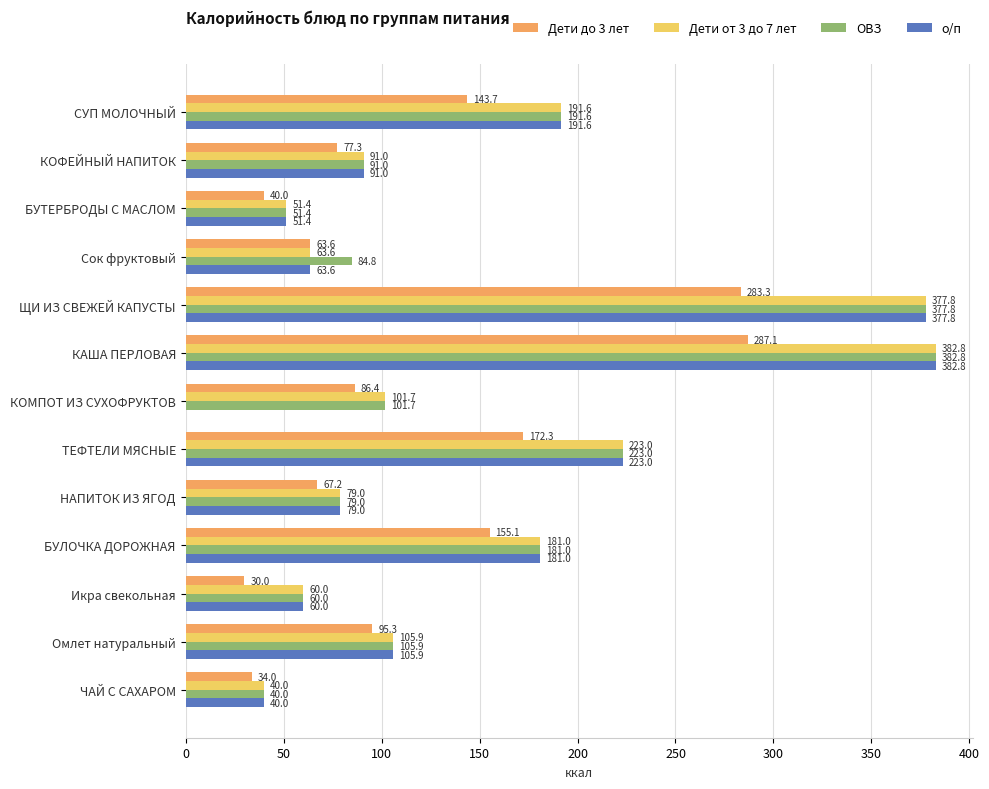

What is the total value across all series at КАША ПЕРЛОВАЯ?

1435.5